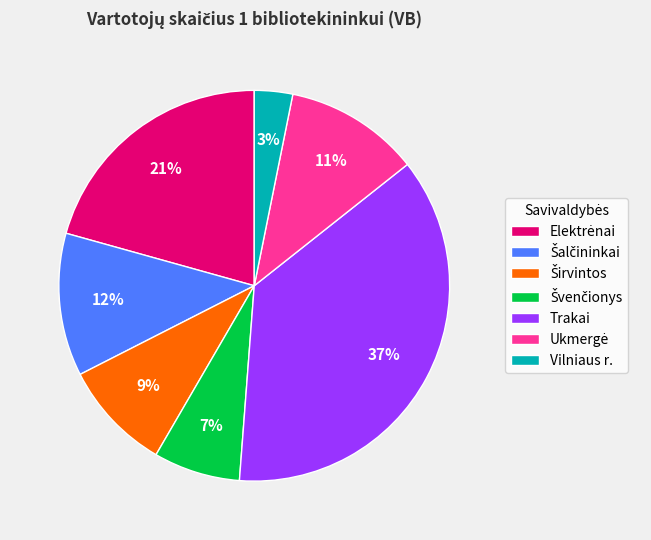

How many slices are in this pie chart?

7